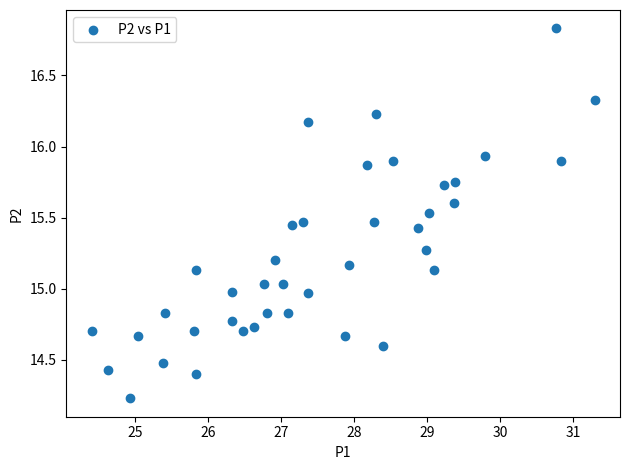

What is the range of X values (max minus min)?

6.9